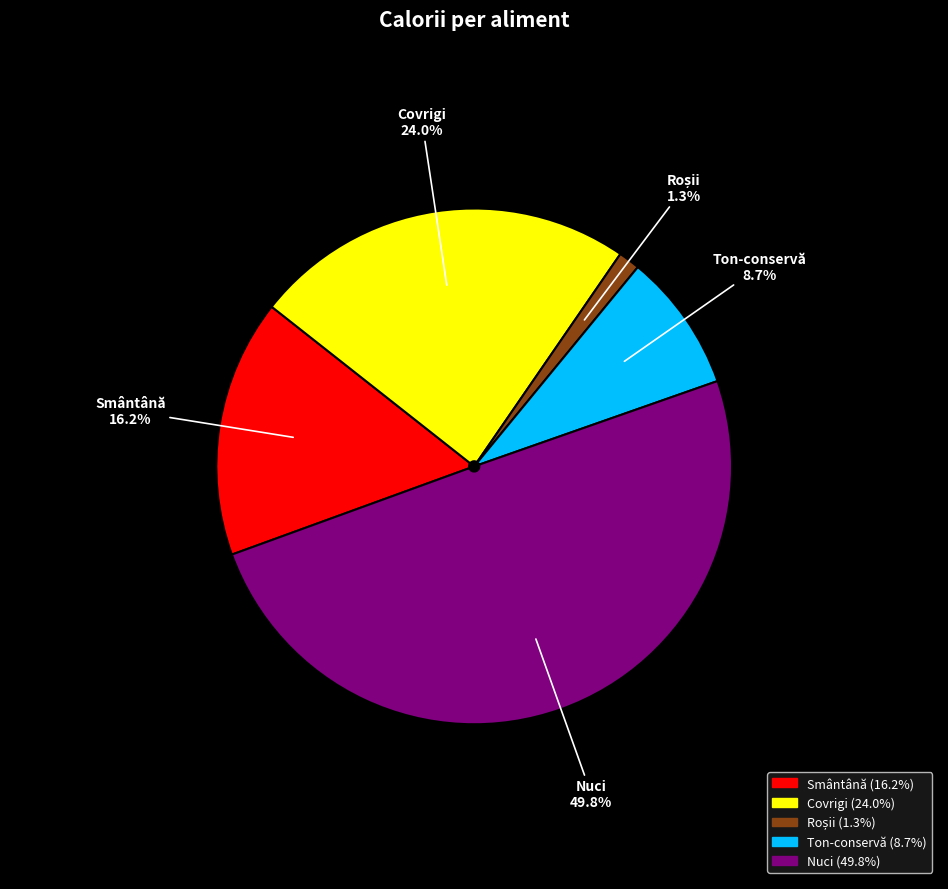

To the nearest percent, what is the difference between the largest and smallest slice percentages?

48%